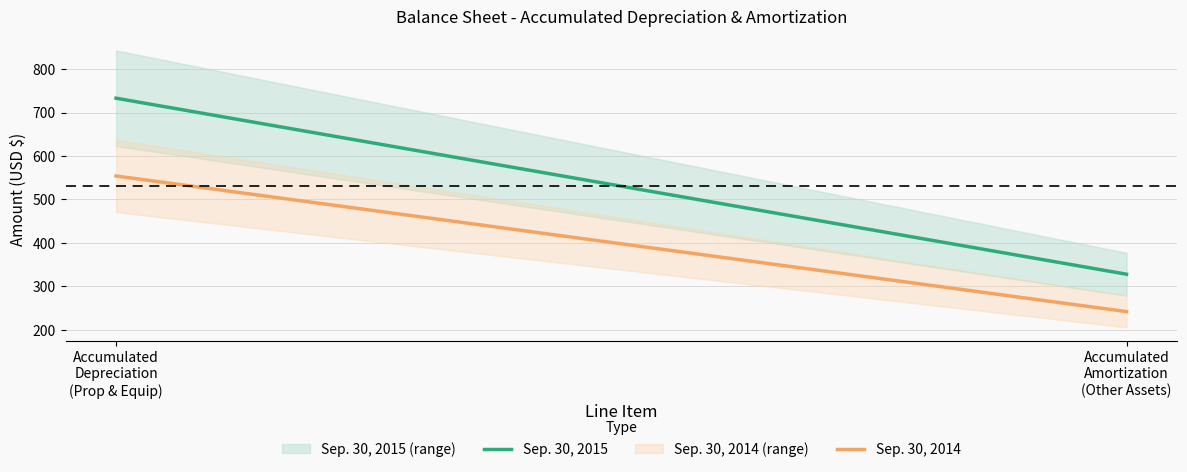

Which series has the largest range (max minus min)?

Sep. 30, 2015